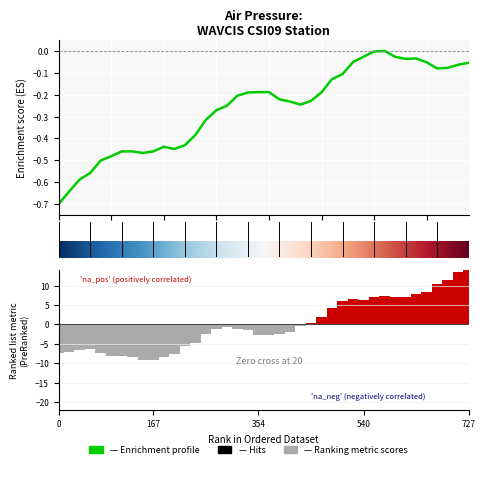

True or false: the data shows -1.2 at 2012-10-01T13.

False